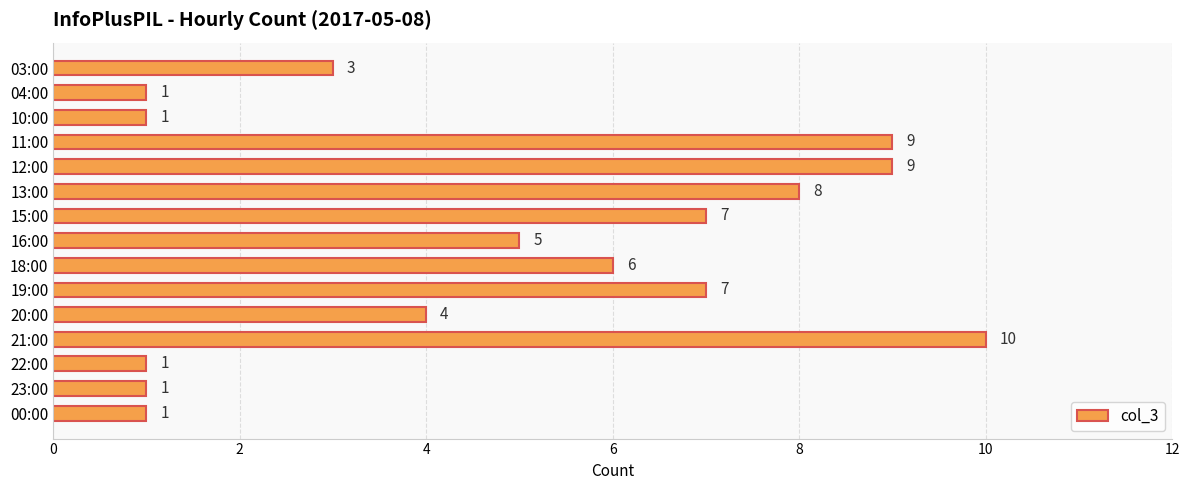

At which category does the chart reach its peak across all series?

21:00